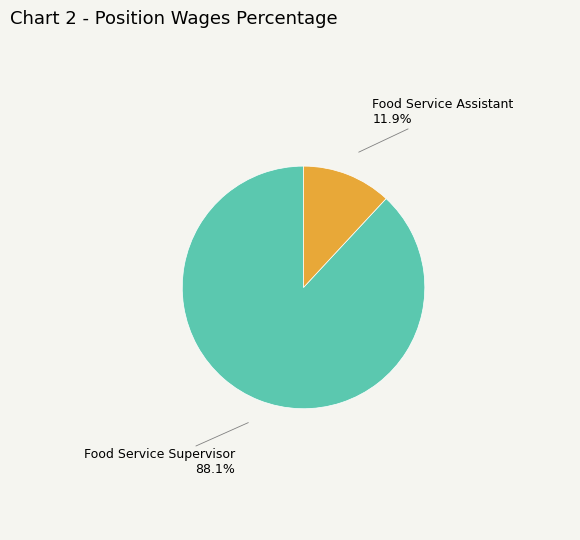

Is it true that Food Service Supervisor is 78% of the pie?

False